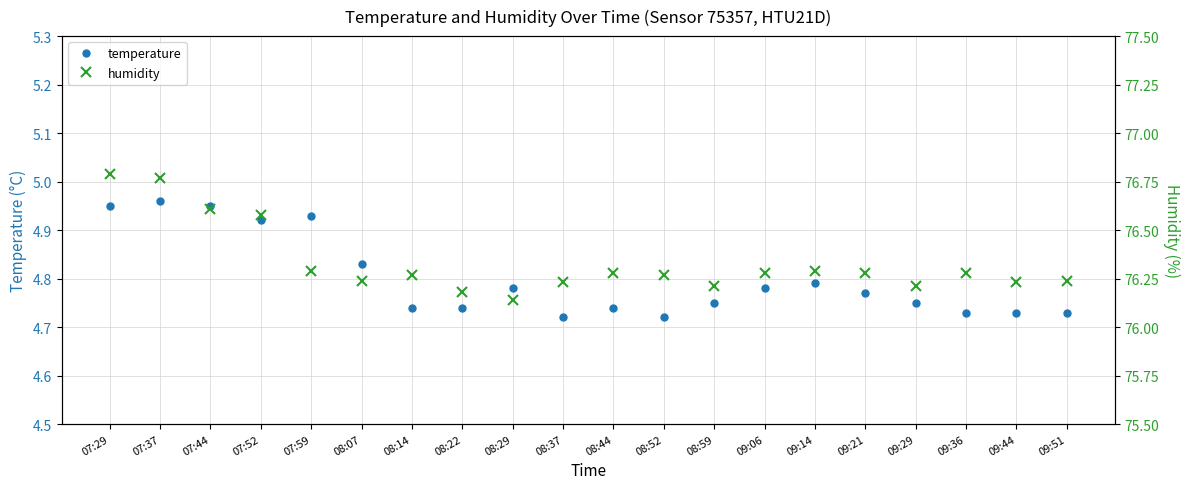

Does the chart display data point markers on the line(s)?

Yes